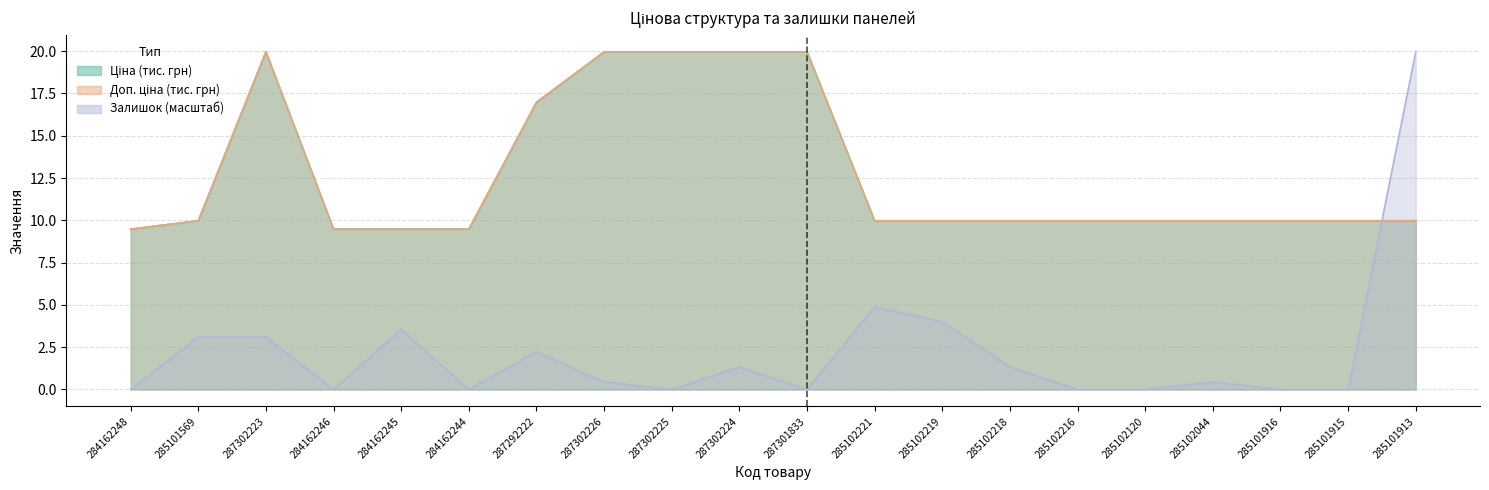

Rank the categories by Доп. ціна value from highest to lowest.

287302223, 287302226, 287302225, 287302224, 287301833, 287292222, 285101569, 285102221, 285102219, 285102218, 285102216, 285102120, 285102044, 285101916, 285101915, 285101913, 284162248, 284162246, 284162245, 284162244